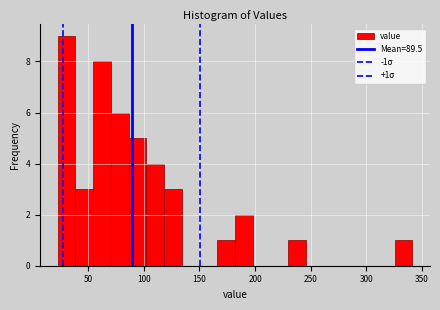

Read against the x-axis, roughly where is the centre of the tallest bar?

30